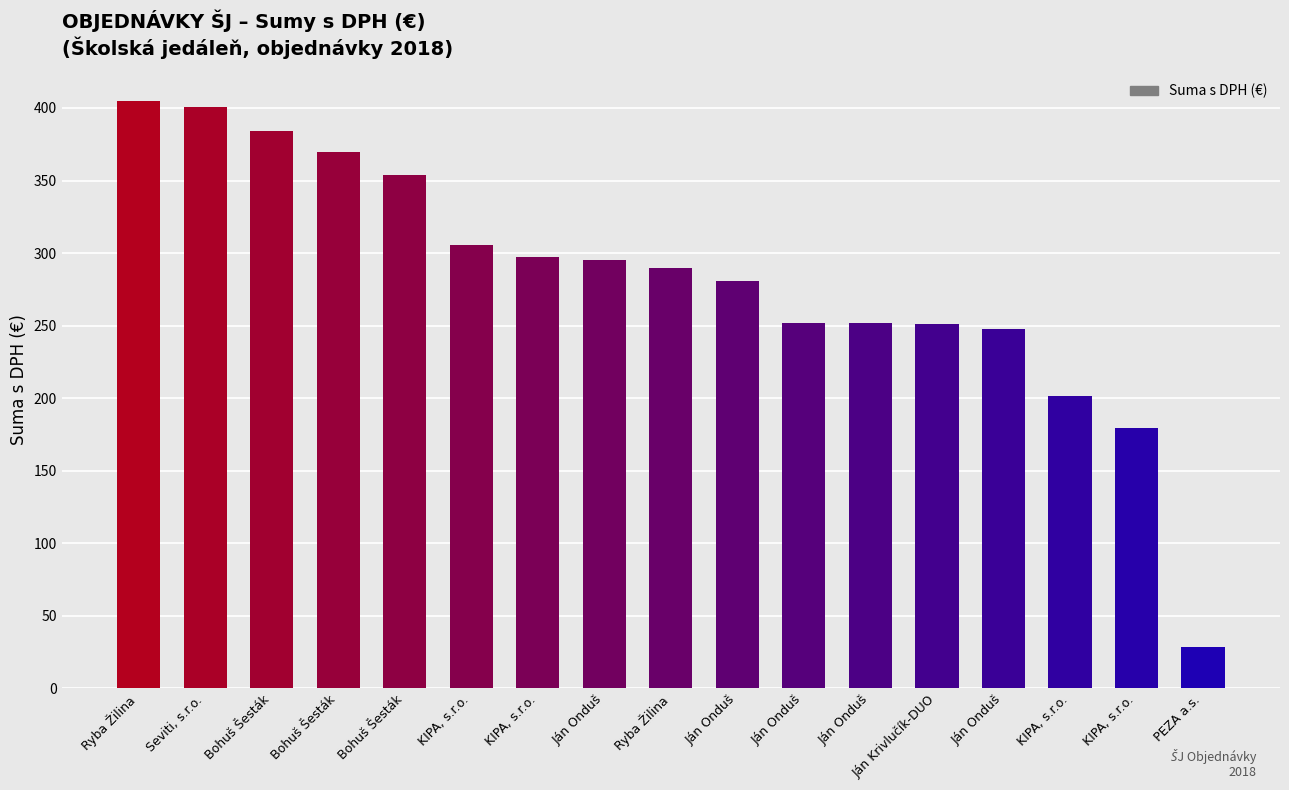

Rank the categories by value from lowest to highest.

PEZA a.s., KIPA, s.r.o., KIPA, s.r.o., Ján Onduš, Ján Krivlučík-DUO, Ján Onduš, Ján Onduš, Ján Onduš, Ryba Žilina, Ján Onduš, KIPA, s.r.o., KIPA, s.r.o., Bohuš Šesták, Bohuš Šesták, Bohuš Šesták, Seviti, s.r.o., Ryba Žilina